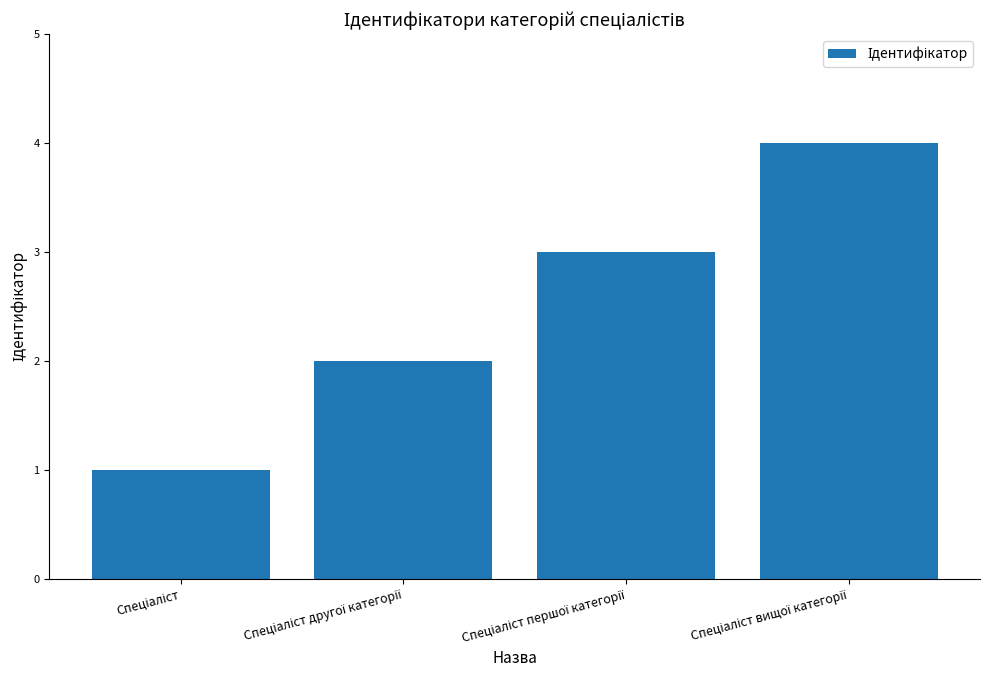

What is the sum of all values?

10